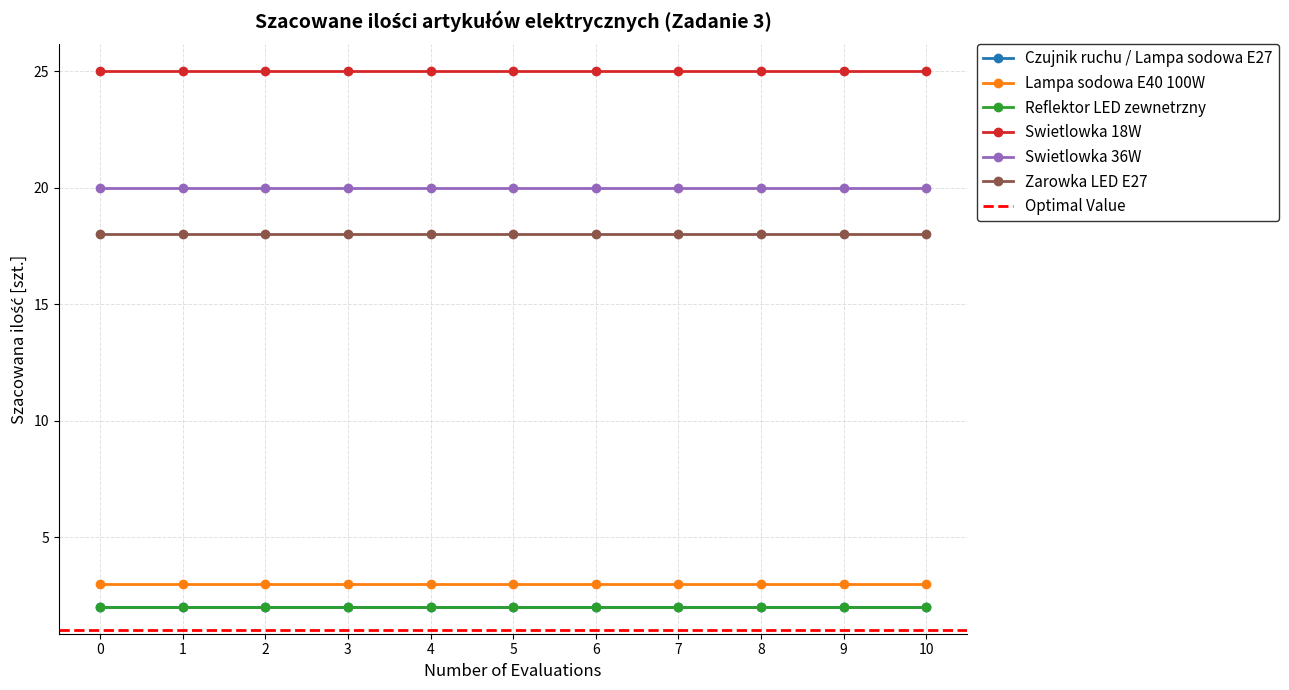

Reading left to right, list all the values displayed in this chart.

Czujnik ruchu / Lampa sodowa E27: 2	2	2	2	2	2	2	2	2	2	2
Lampa sodowa E40 100W: 3	3	3	3	3	3	3	3	3	3	3
Reflektor LED zewnetrzny: 2	2	2	2	2	2	2	2	2	2	2
Swietlowka 18W: 25	25	25	25	25	25	25	25	25	25	25
Swietlowka 36W: 20	20	20	20	20	20	20	20	20	20	20
Zarowka LED E27: 18	18	18	18	18	18	18	18	18	18	18